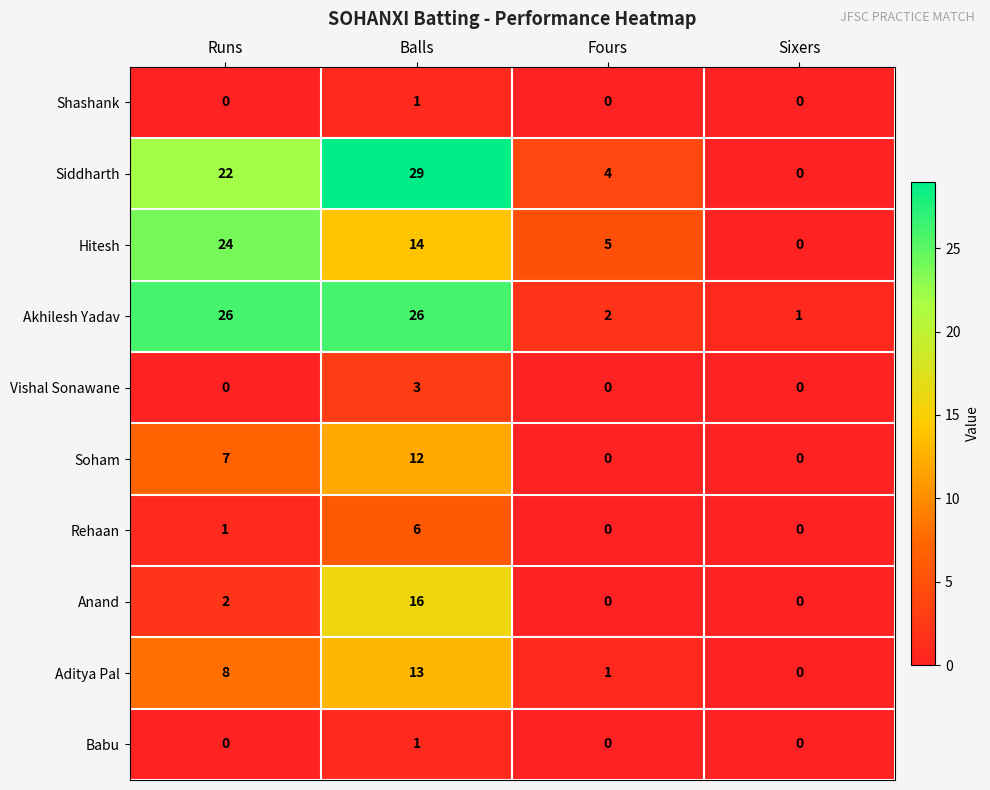

At how many categories does at least one series exceed 8?

2